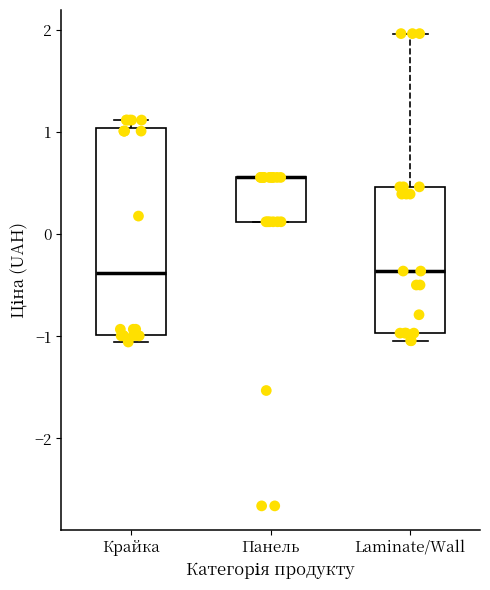

Reading left to right, read every box against the y-axis: the position of its median line, the range the box covers, and the ends of its whiskers. The values are not printed on the chart, so give them approximately, as read against the axis.

Крайка: median -0.4, box -1.0 to 1.0, whiskers -1.1 to 1.1
Панель: median 0.6 (drawn on the box's upper edge), box 0.1 to 0.6, whiskers 0.1 to 0.6
Laminate/Wall: median -0.4, box -1.0 to 0.5, whiskers -1.0 (just below the box's lower edge) to 2.0